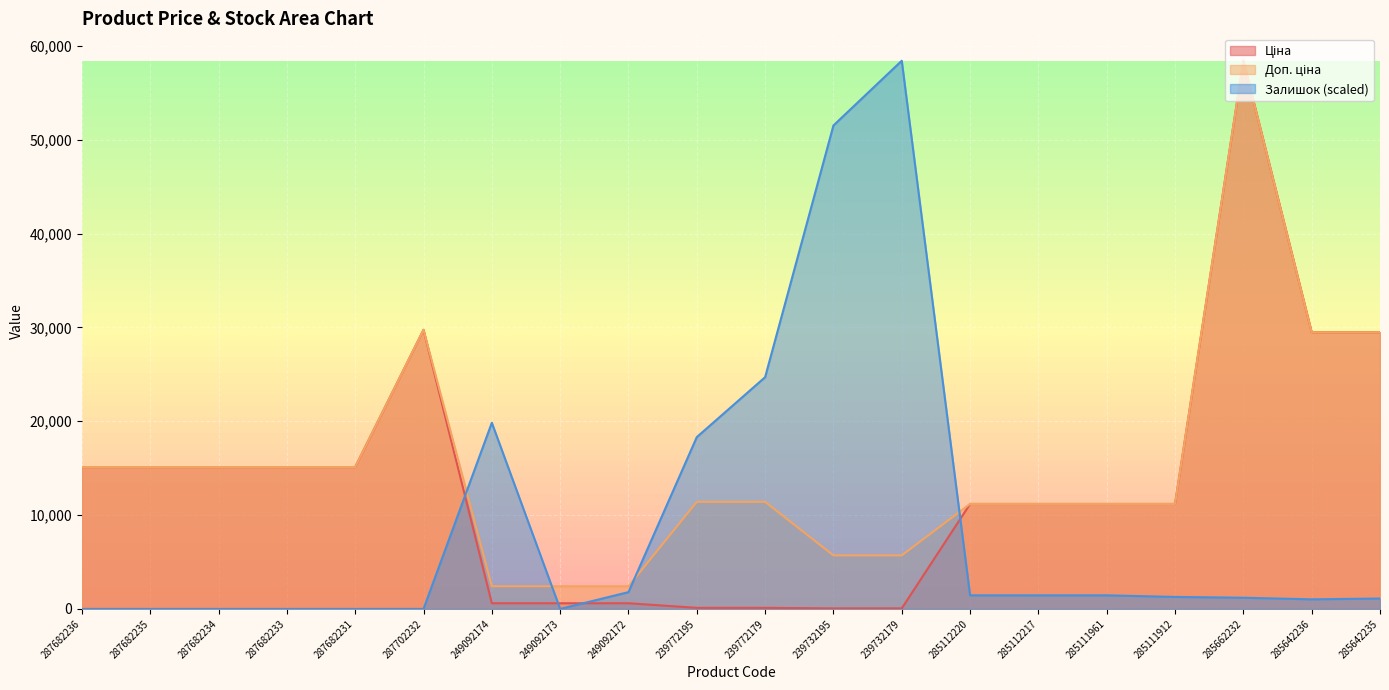

Which series has the widest spread of values?

Залишок